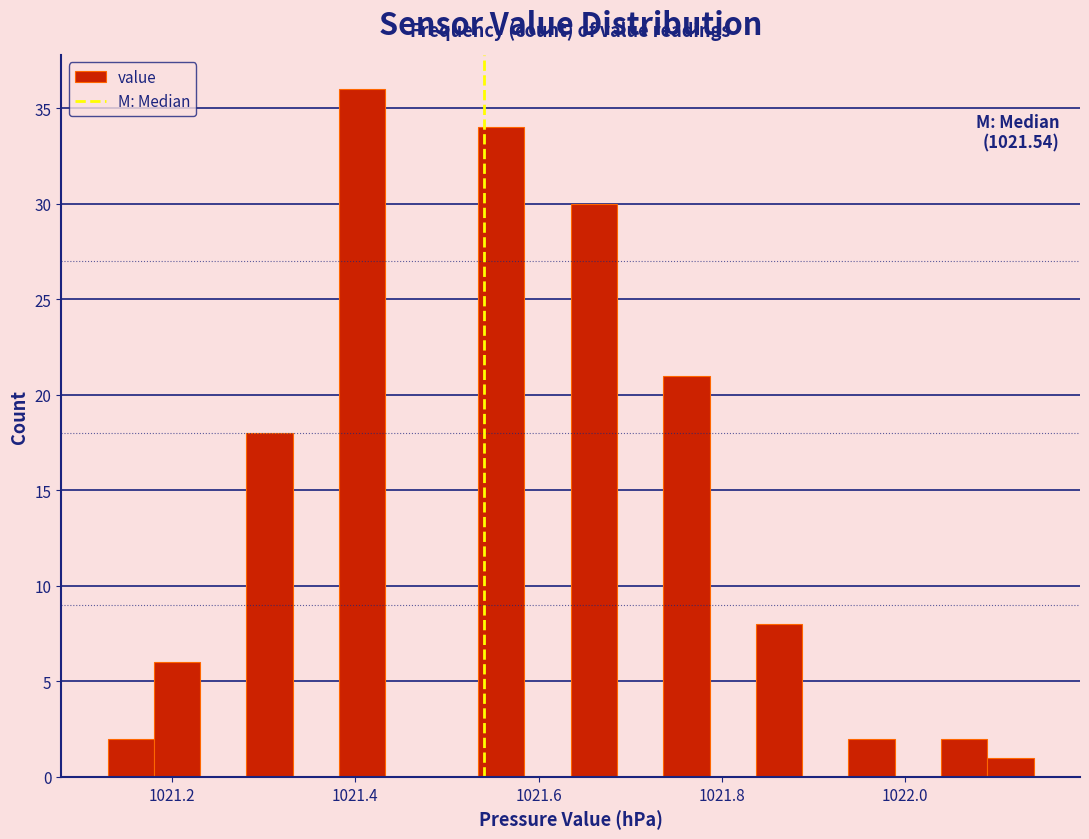

Around what value on the x-axis is the tallest bar? Give the approximate position of its centre, as read against the axis.

1021.40